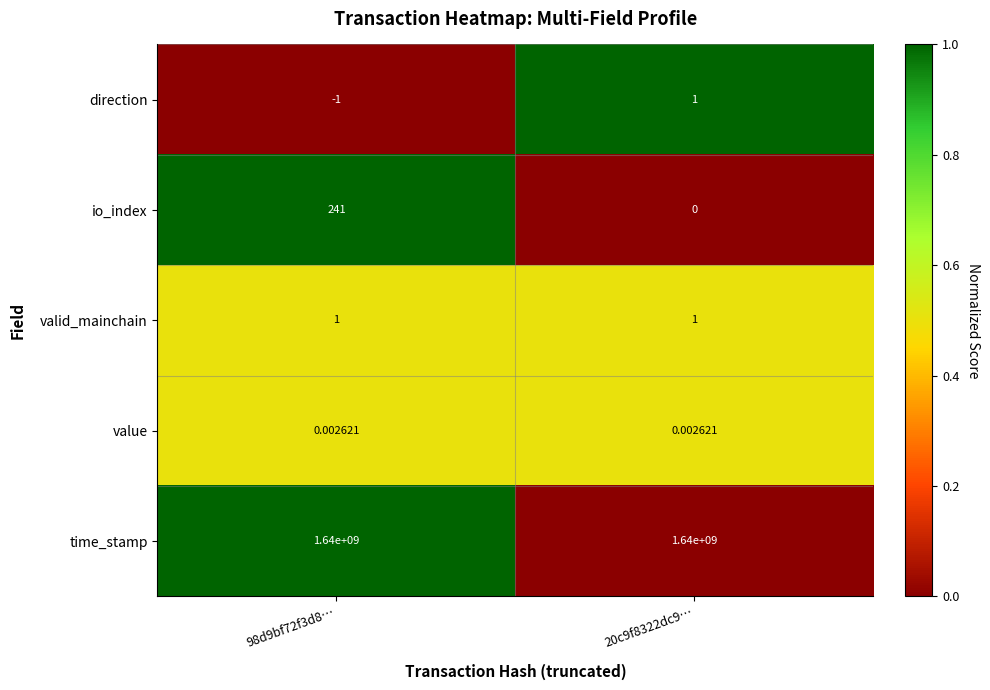

How many series are shown in this chart?

5